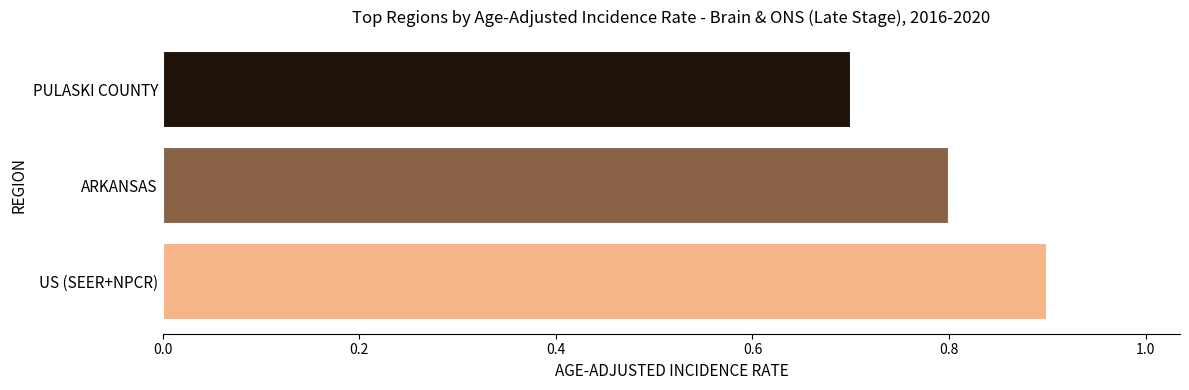

Does the chart contain any negative values?

No